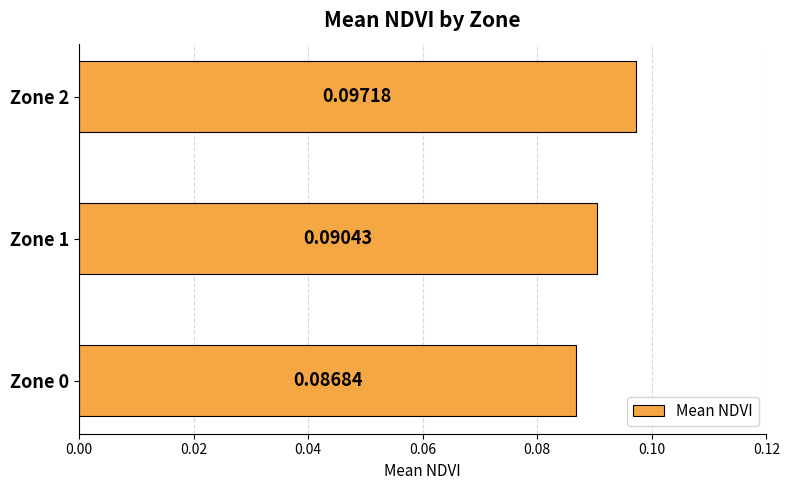

List the labels in order of value, largest first.

Zone 2, Zone 1, Zone 0